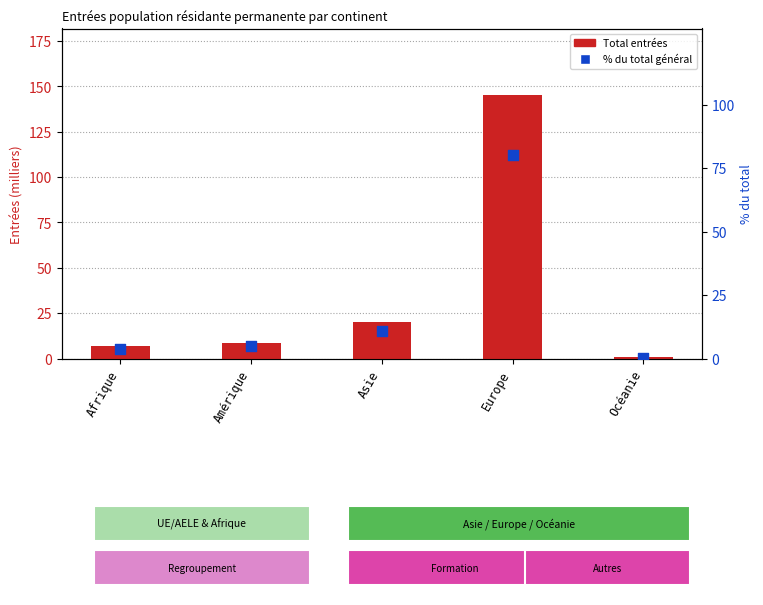

What is the total value across all series at Océanie?

0.9